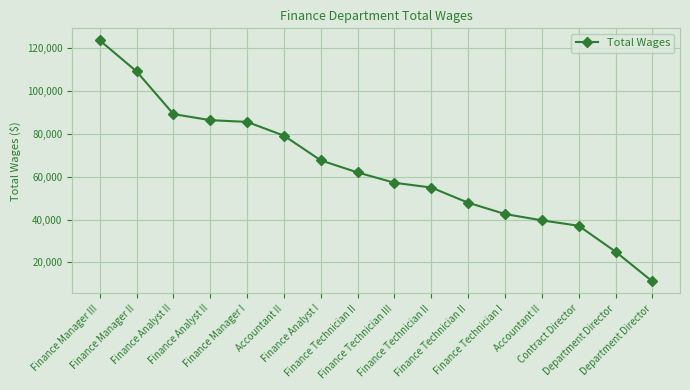

Does the chart have visible grid lines?

Yes